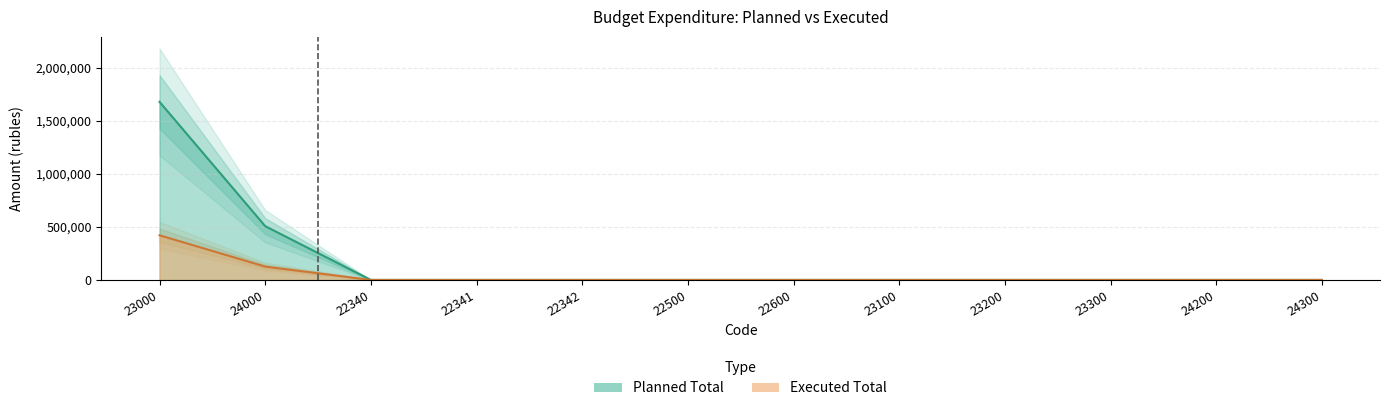

Between 22340 and 22500, which series saw the biggest shift?

Planned_Total